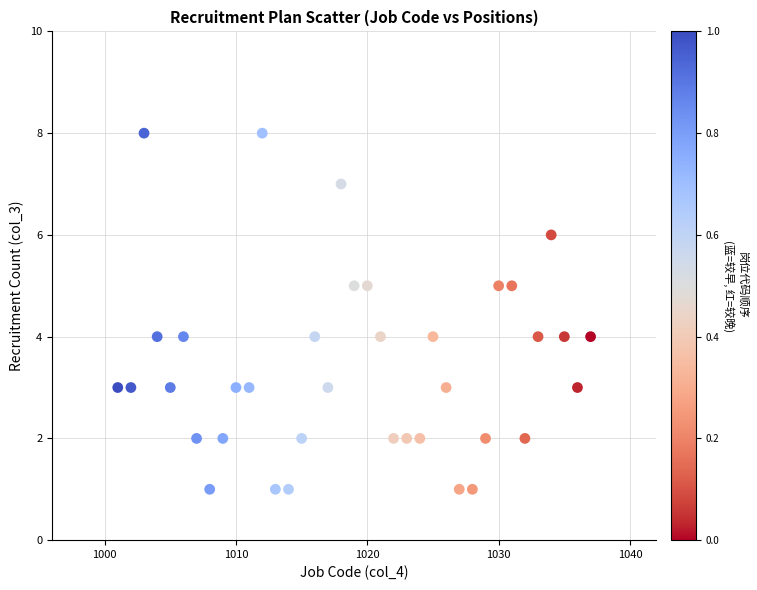

What is the range of X values (max minus min)?

36